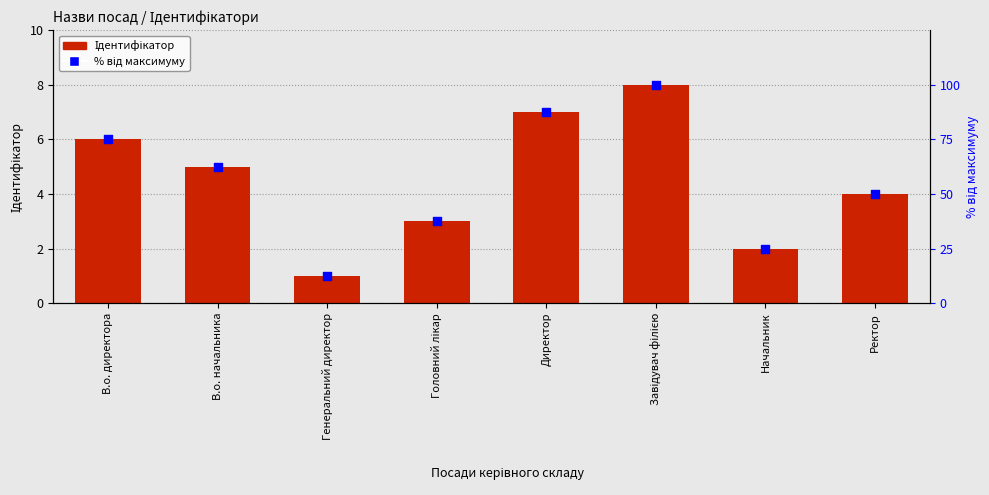

Which series contains the highest Y value?

% від максимуму